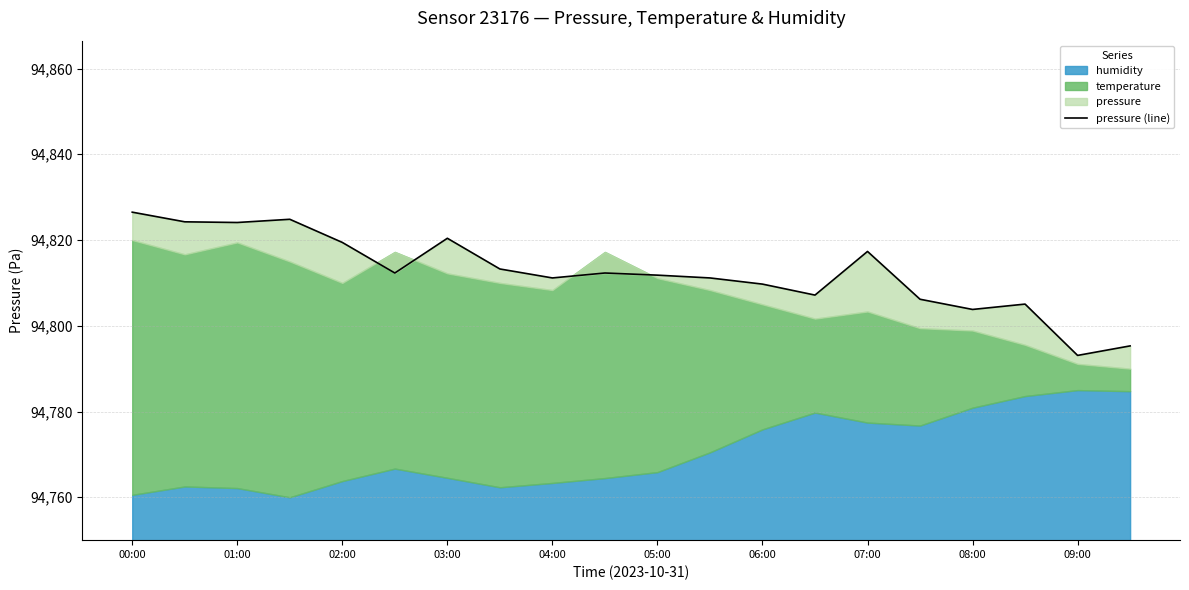

What is the difference between the maximum and minimum values?

33.4